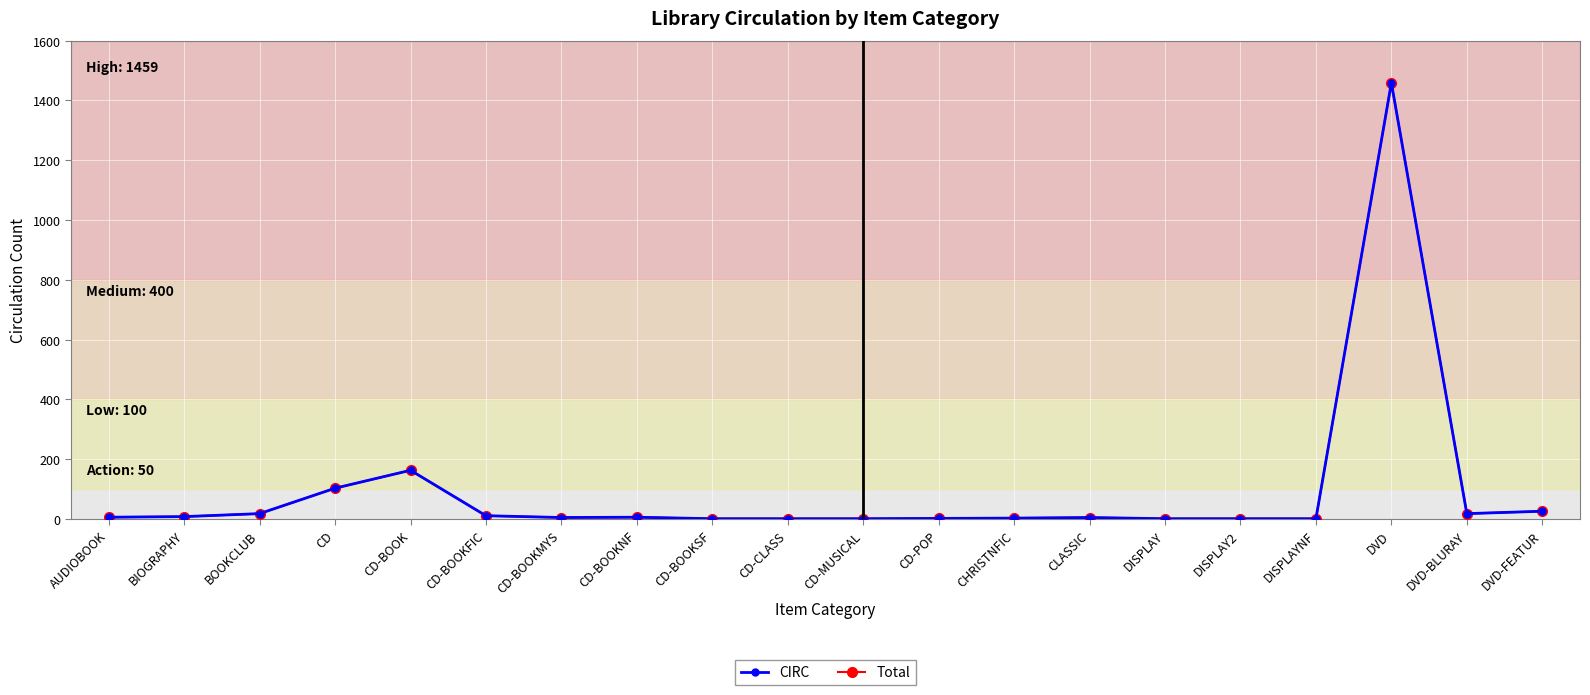

Does the chart have visible grid lines?

Yes